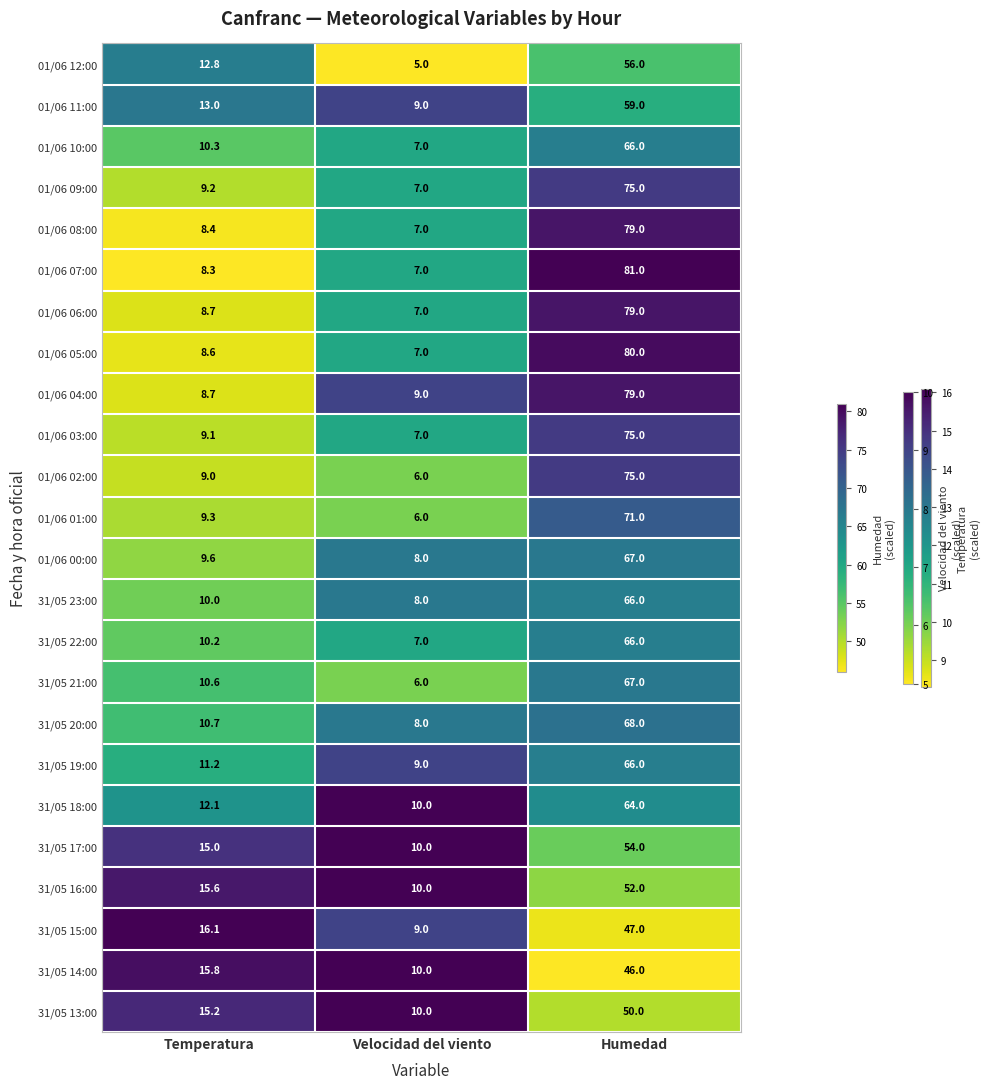

Which series changed the most between Temperatura and Velocidad del viento?

01/06 12:00